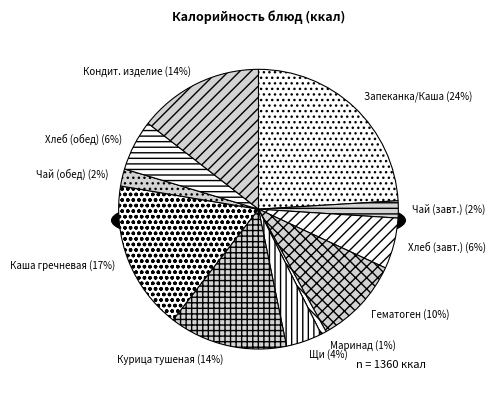

Rank the categories by value from lowest to highest.

Маринад овощной со свеклой, Чай с сахаром (завтрак), Чай с сахаром (обед), Щи из свежей капусты со сметаной, Хлеб пшеничный (завтрак), Хлеб пшеничный (обед), Гематоген, Курица тушеная с морковью, Кондитерское изделие, Каша гречневая рассыпчатая, Запеканка из творога / Каша молочная